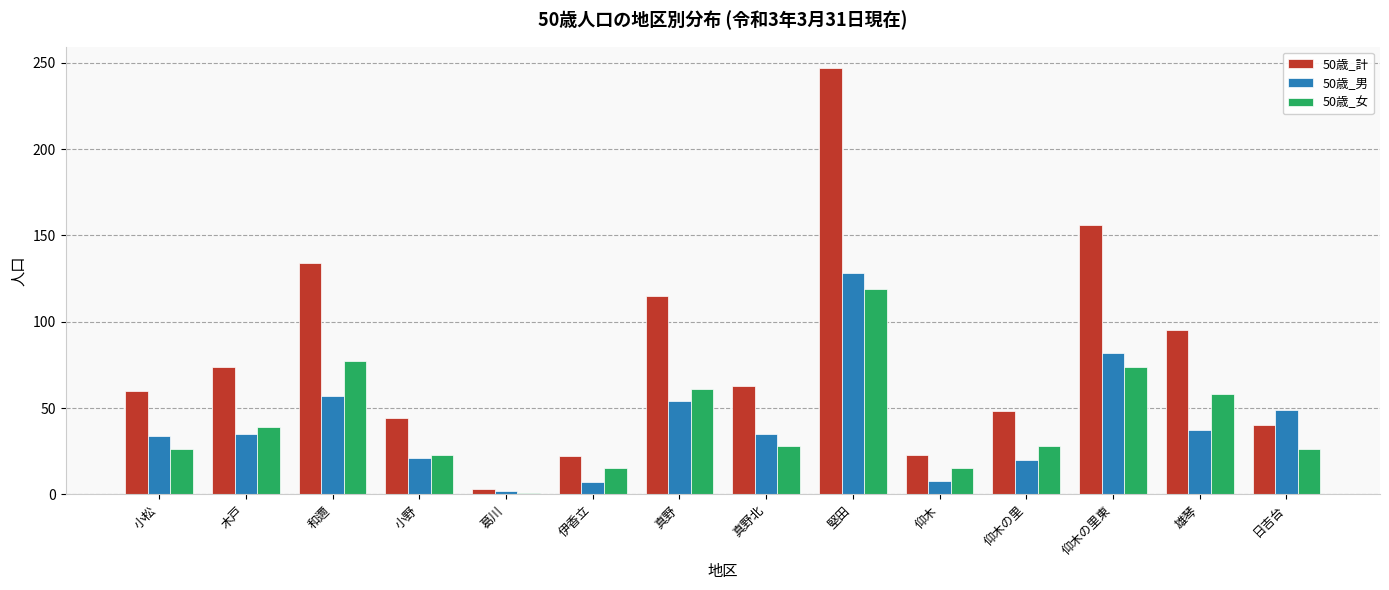

At which category does the chart reach its minimum across all series?

葛川